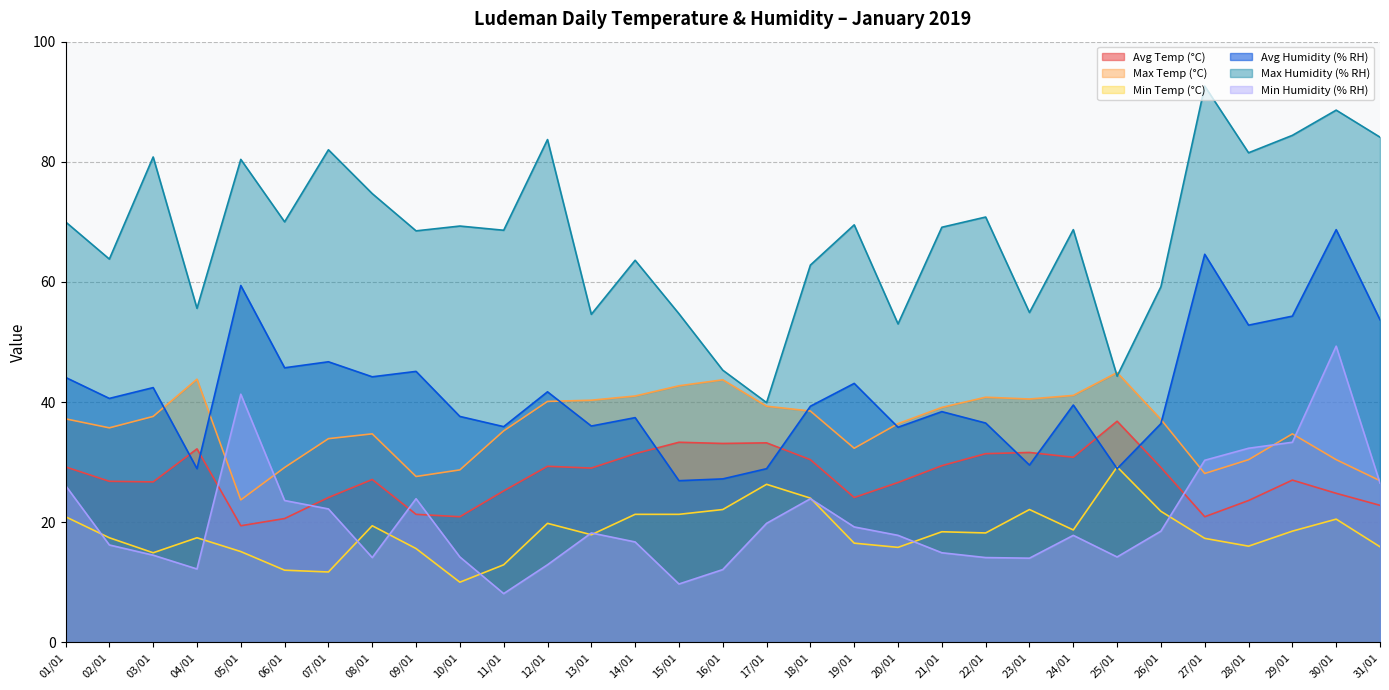

What is the smallest value displayed?

8.1